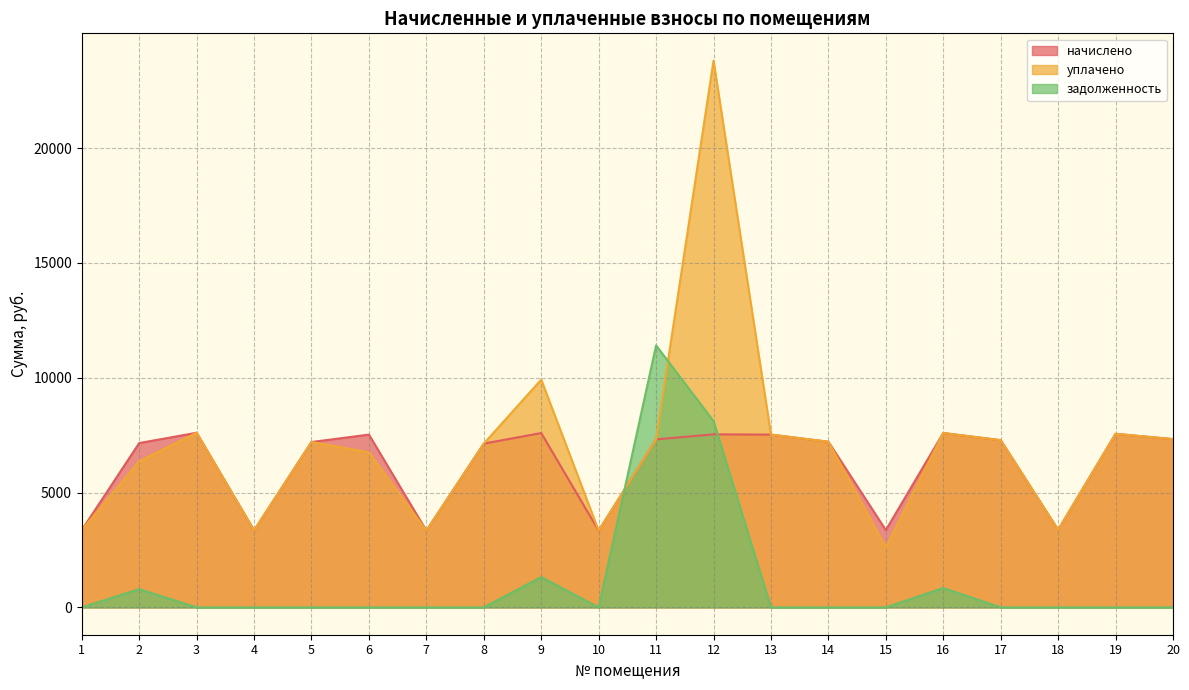

Is the value of начислено at 1 greater than the value of задолженность at 10?

Yes